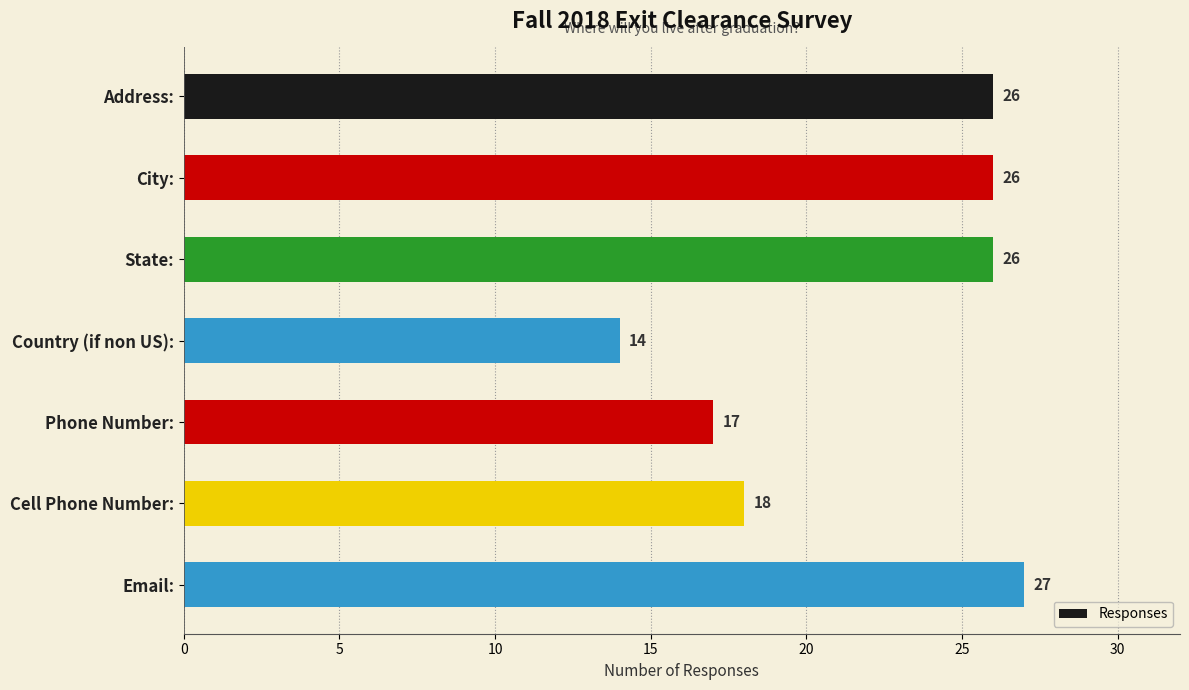

True or false: the data shows 26 at State:.

True